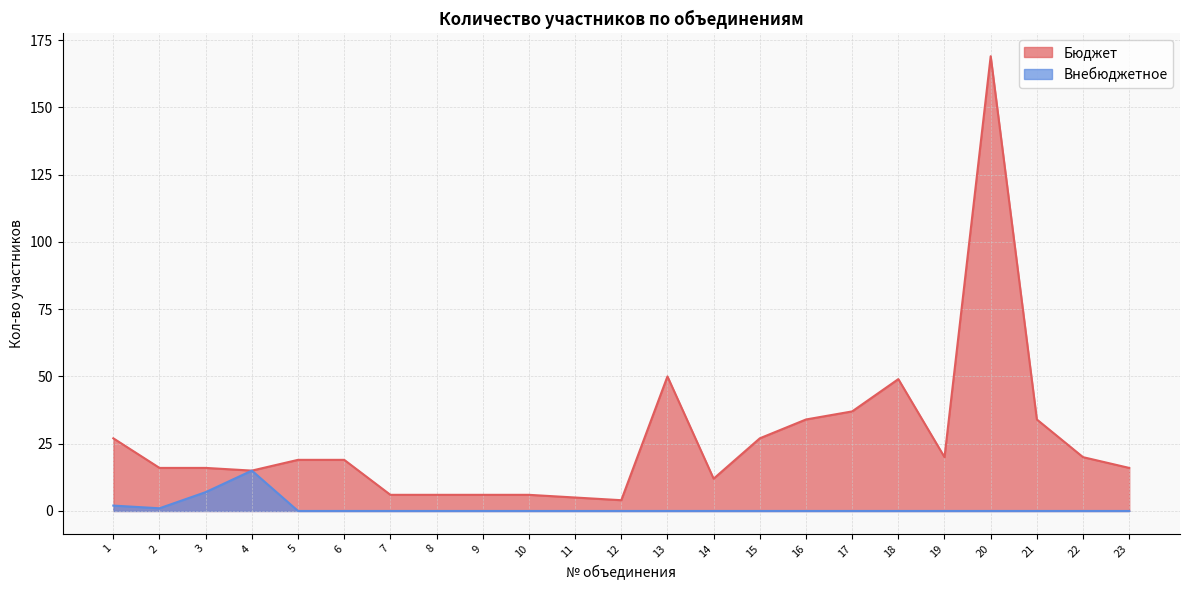

Which series has the largest range (max minus min)?

Бюджет